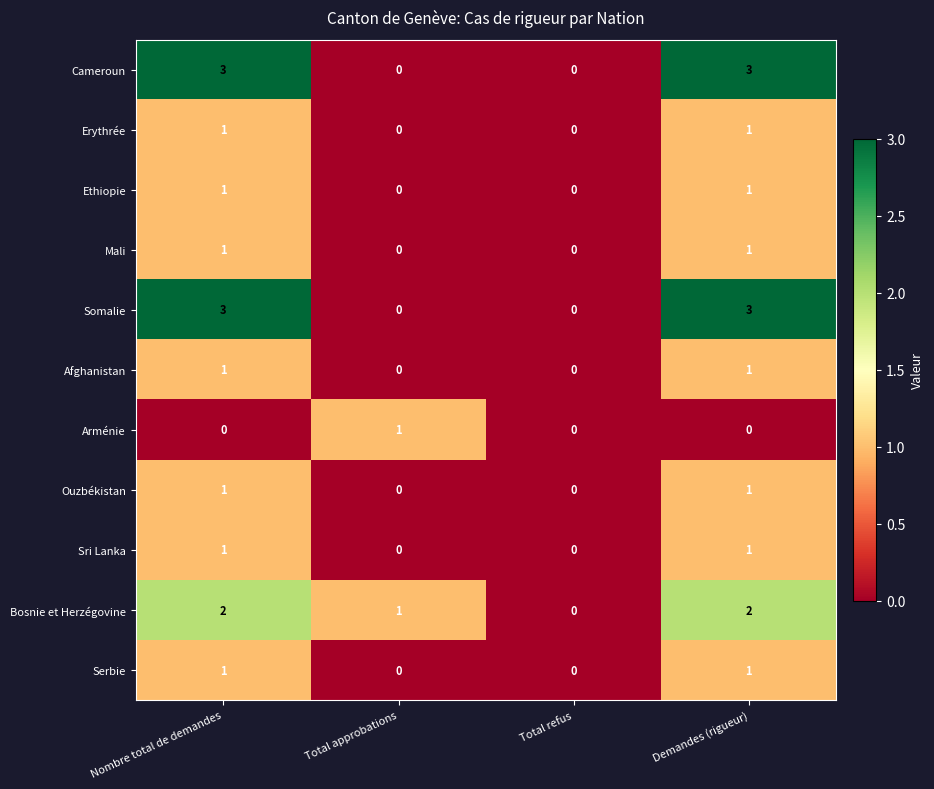

What is the maximum value shown in the chart?

3